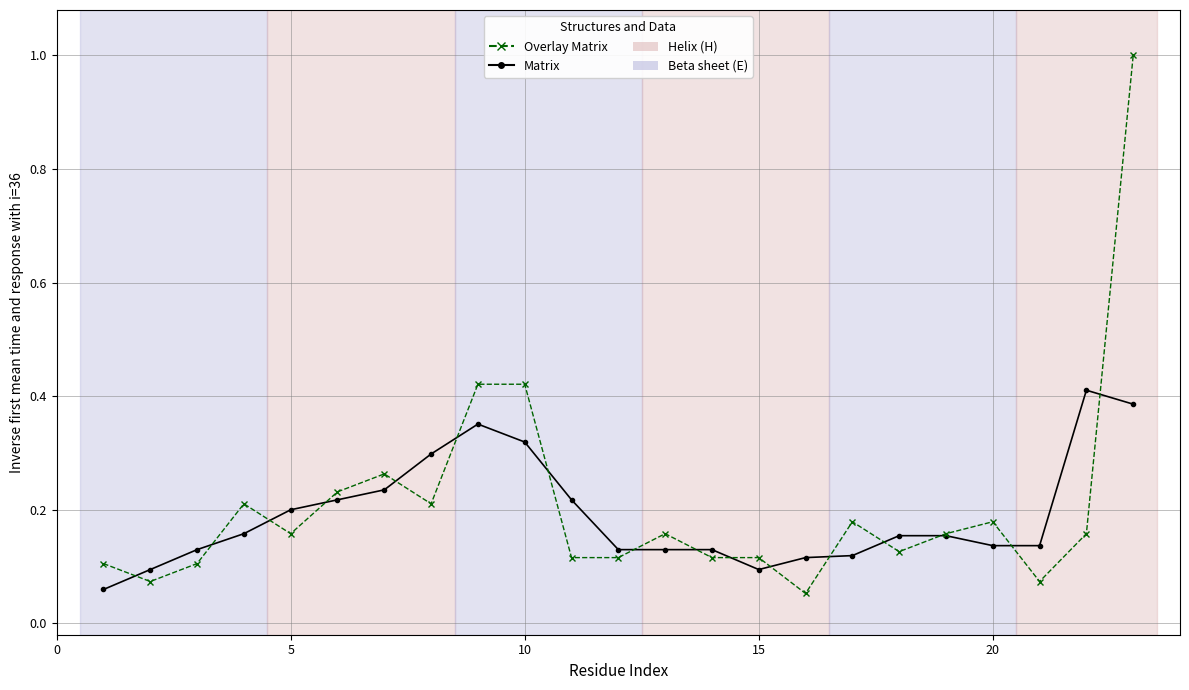

How many lines are shown in the chart?

2